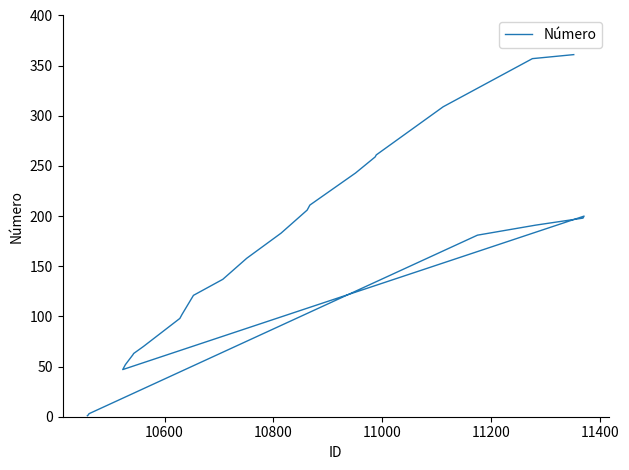

What is the greatest value displayed?

361